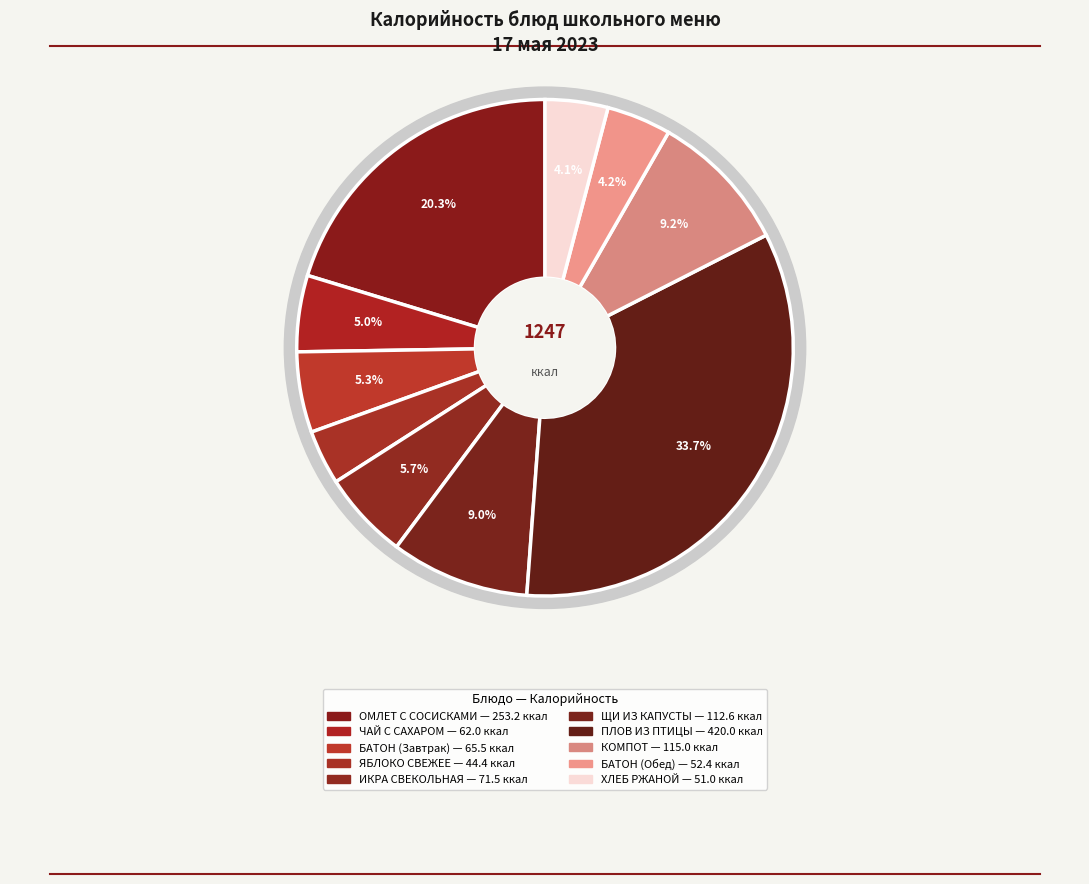

Which has a higher value, ОМЛЕТ С СОСИСКАМИ or ЩИ ИЗ СВЕЖЕЙ КАПУСТЫ СО СМЕТАНОЙ?

ОМЛЕТ С СОСИСКАМИ